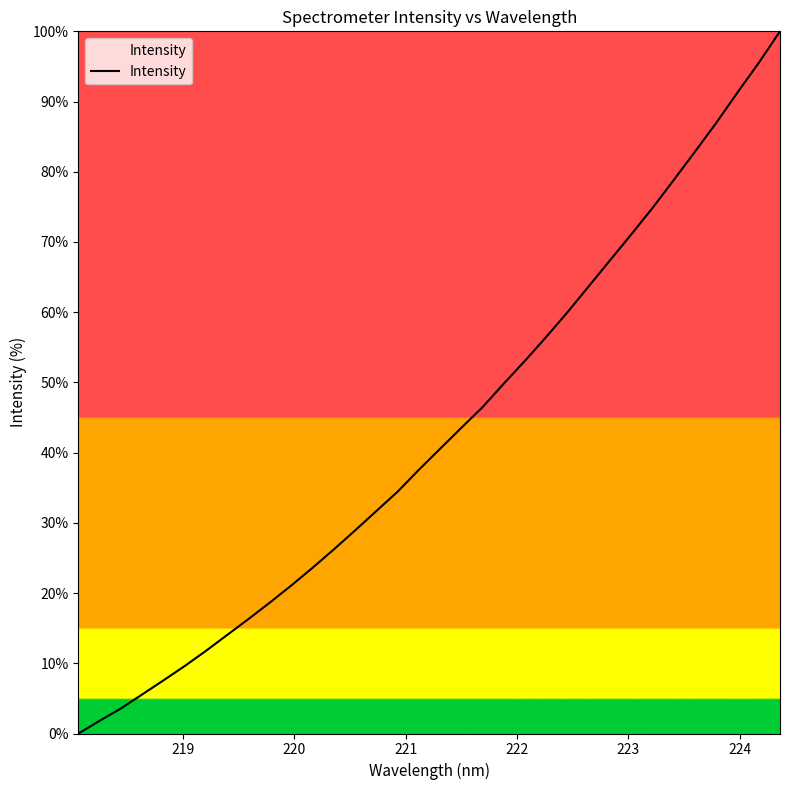

What is the difference between the maximum and minimum values?

100.0